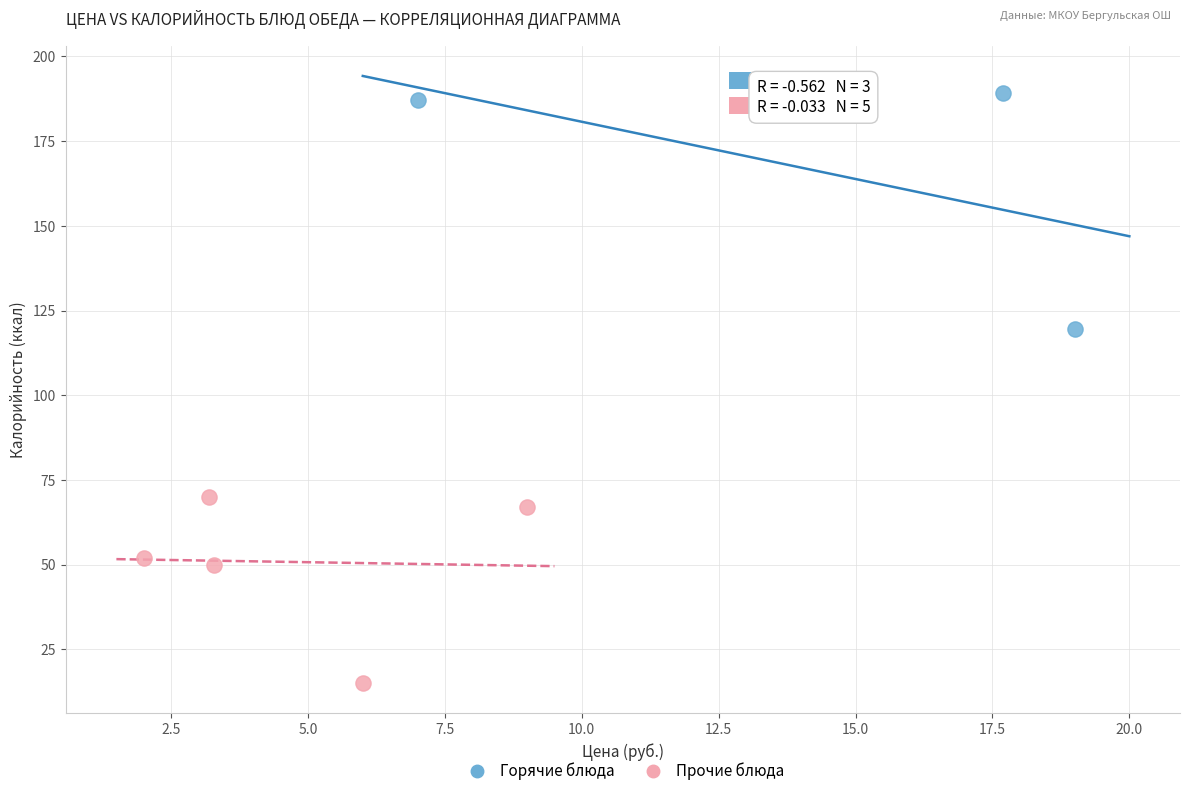

Which series contains the highest Y value?

Горячие блюда